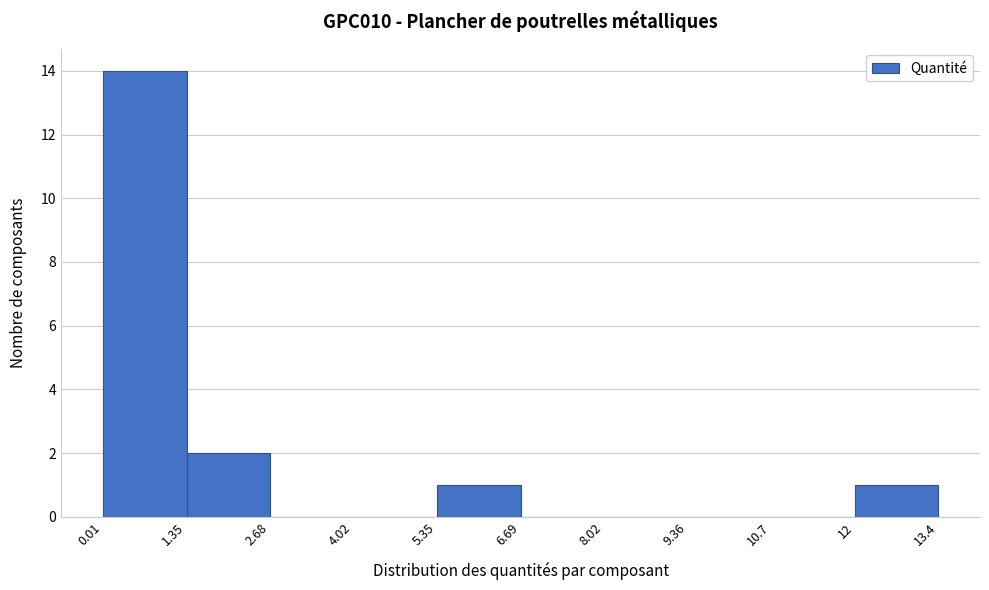

Over which range of the x-axis is the bar tallest?

0.01 to 1.35